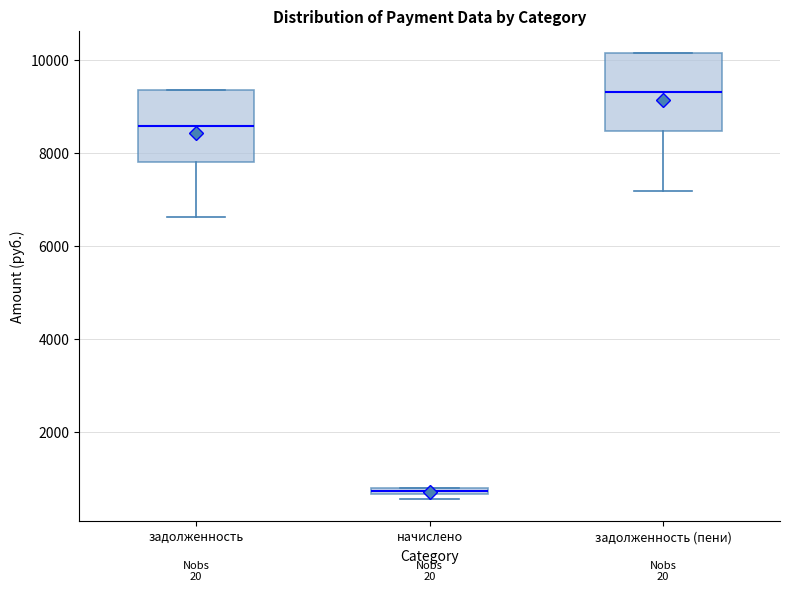

Where does the lower whisker of the box for задолженность (пени) end on the y-axis? The values are not printed on the chart, so give them approximately, as read against the axis.

7200